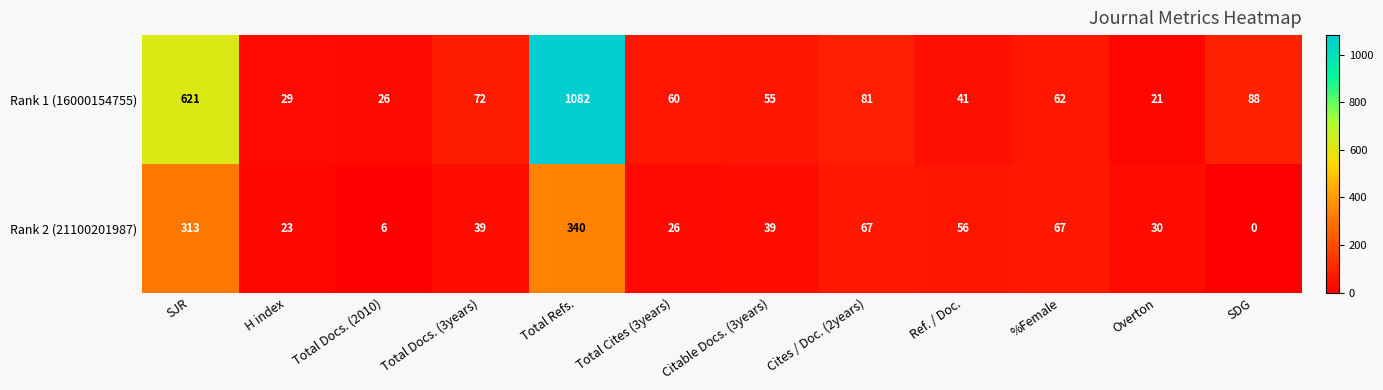

How many values in the Rank 1 (16000154755) series are below 62?

6